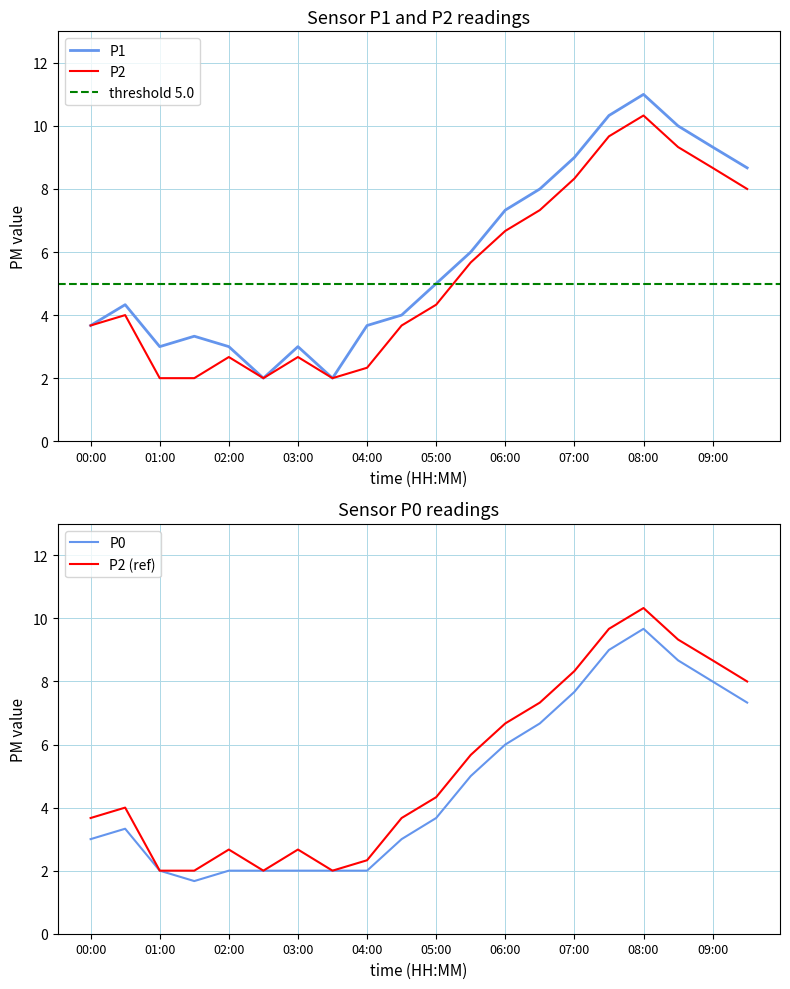

Rank the series by their maximum value, from lowest to highest.

P0, P2, P1